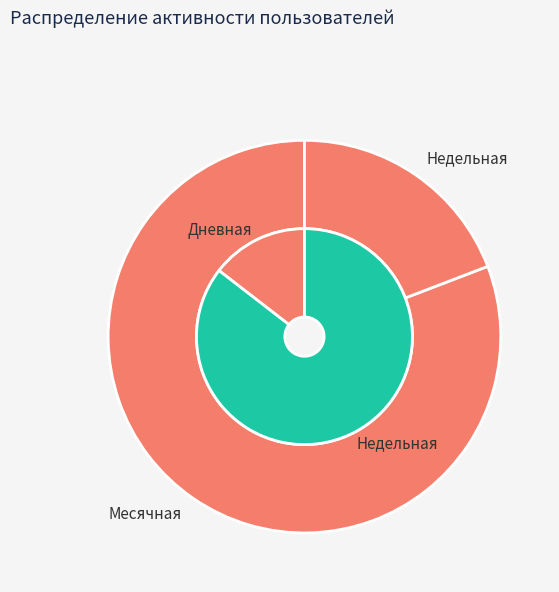

To the nearest percent, what portion does 10 represent?

2%